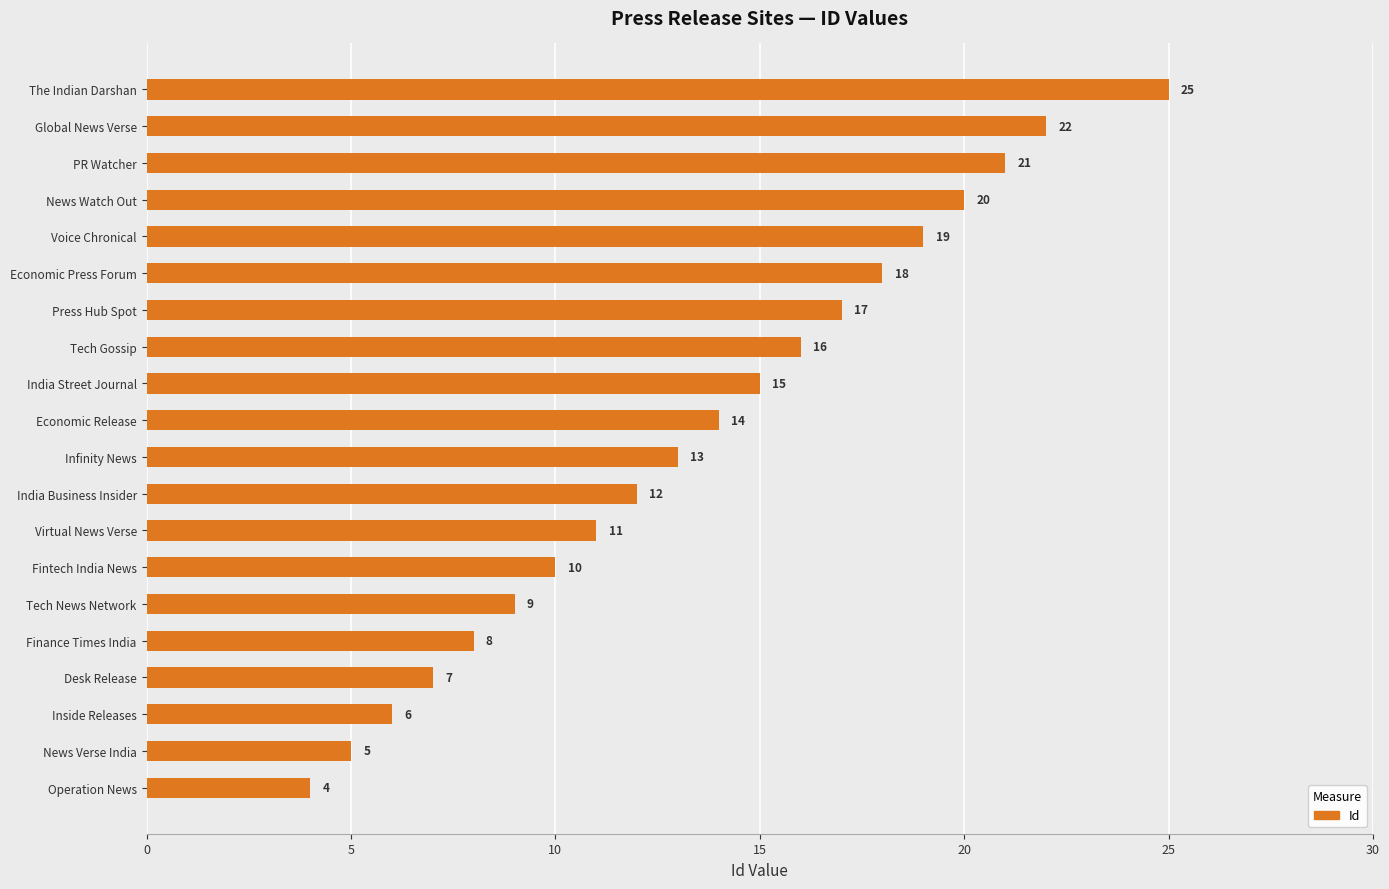

What is the change in value from India Business Insider to Economic Press Forum?

+6